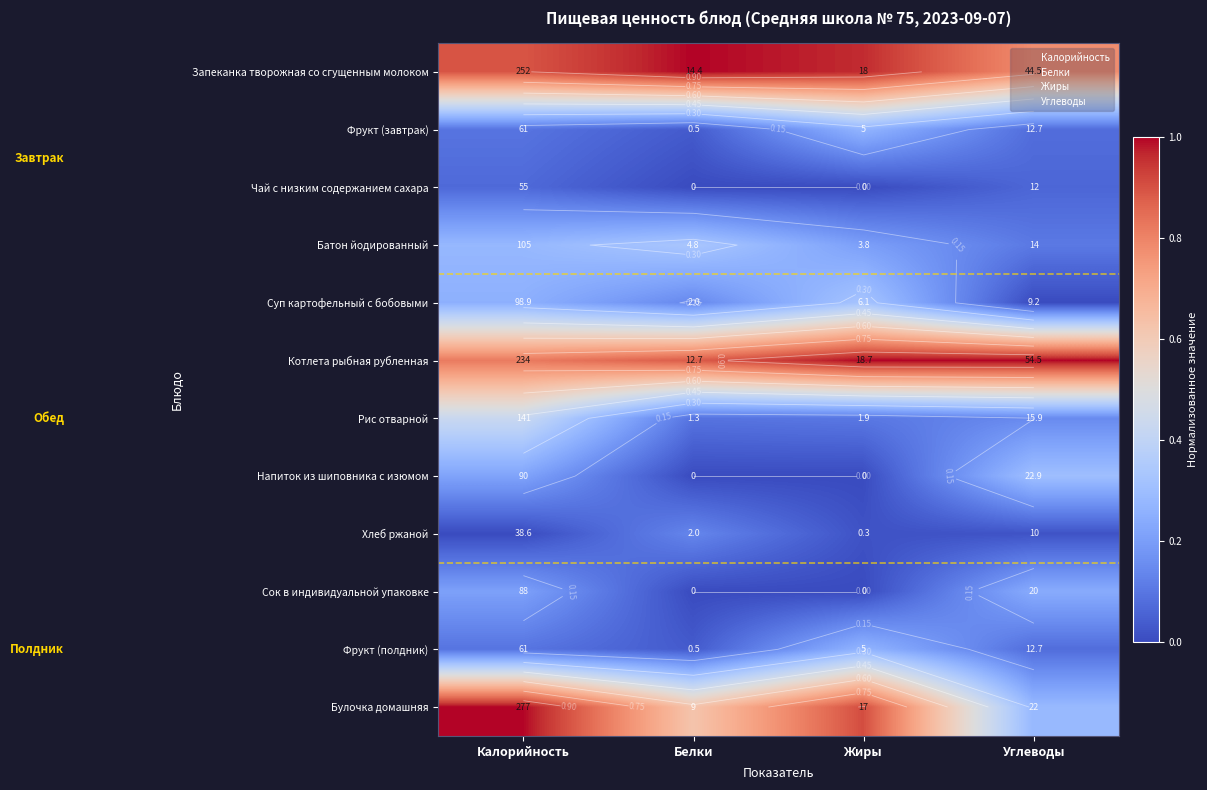

Count the number of categories in the chart.

4